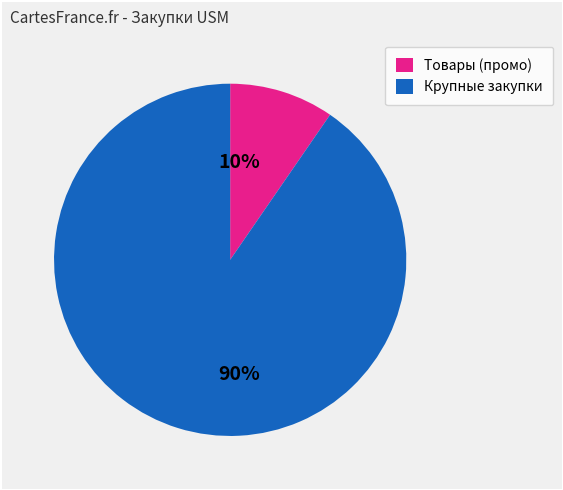

To the nearest percent, what portion does Крупные закупки represent?

90%